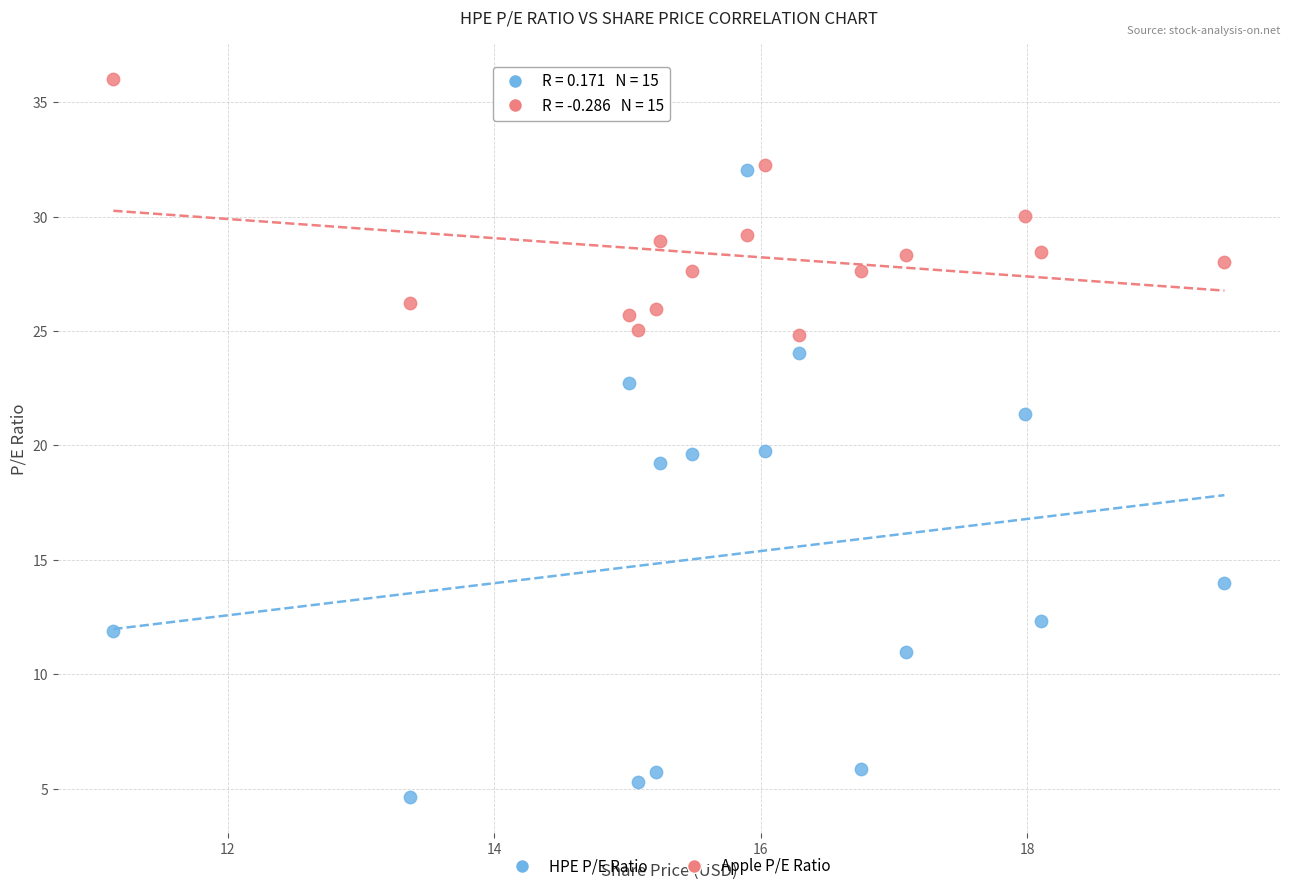

What is the X range (max minus min) for the scatter plot?

8.3